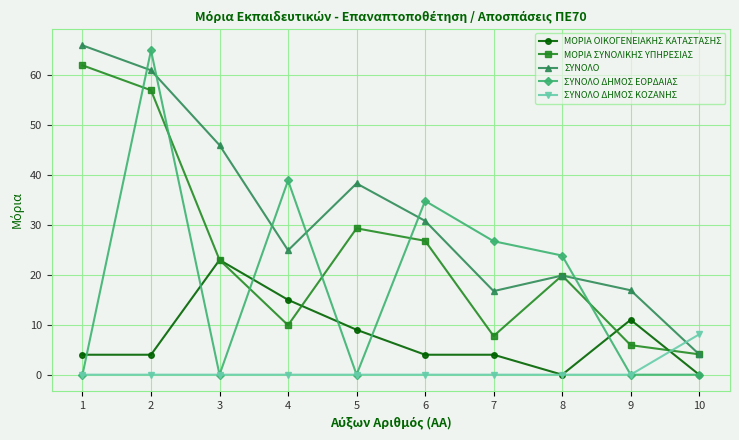

What is the difference between the maximum and minimum values in the ΜΟΡΙΑ ΟΙΚΟΓΕΝΕΙΑΚΗΣ ΚΑΤΑΣΤΑΣΗΣ series?

23.0